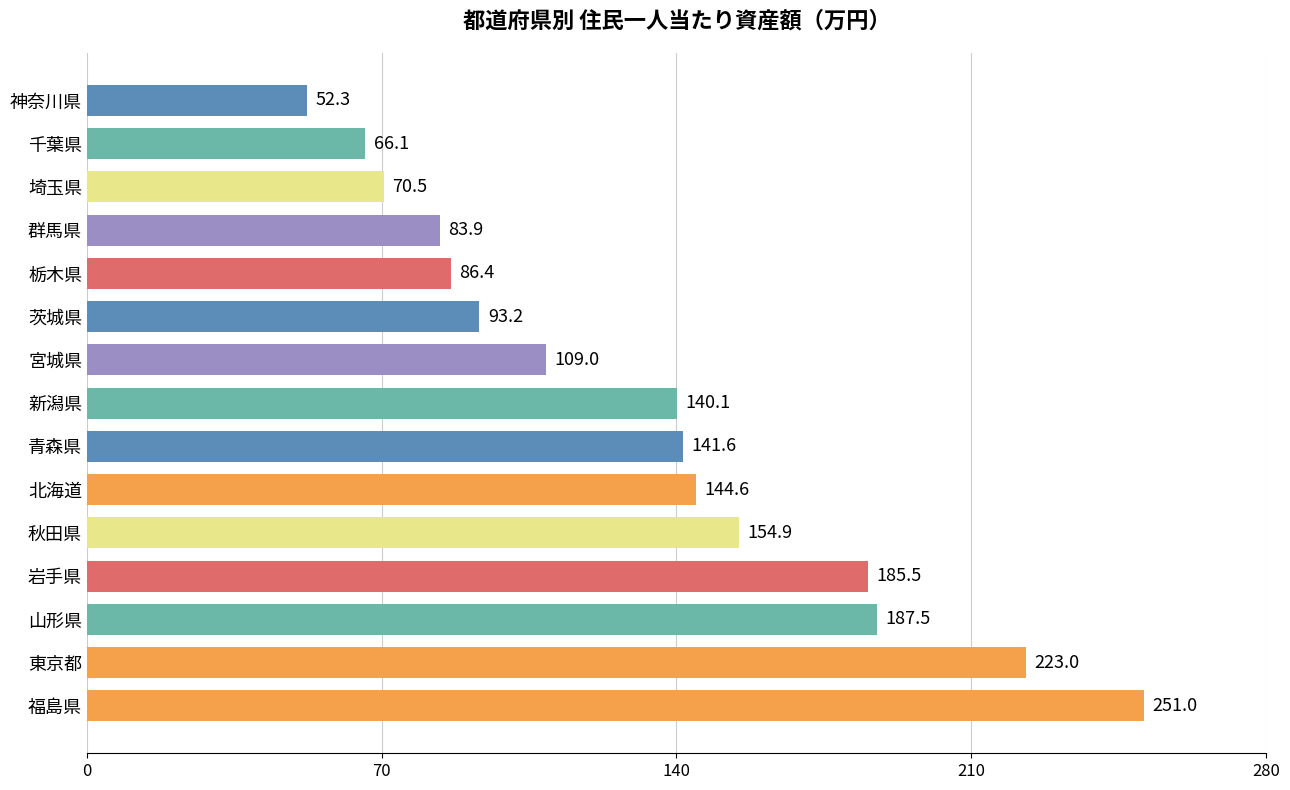

Which label corresponds to the largest value in the chart?

福島県